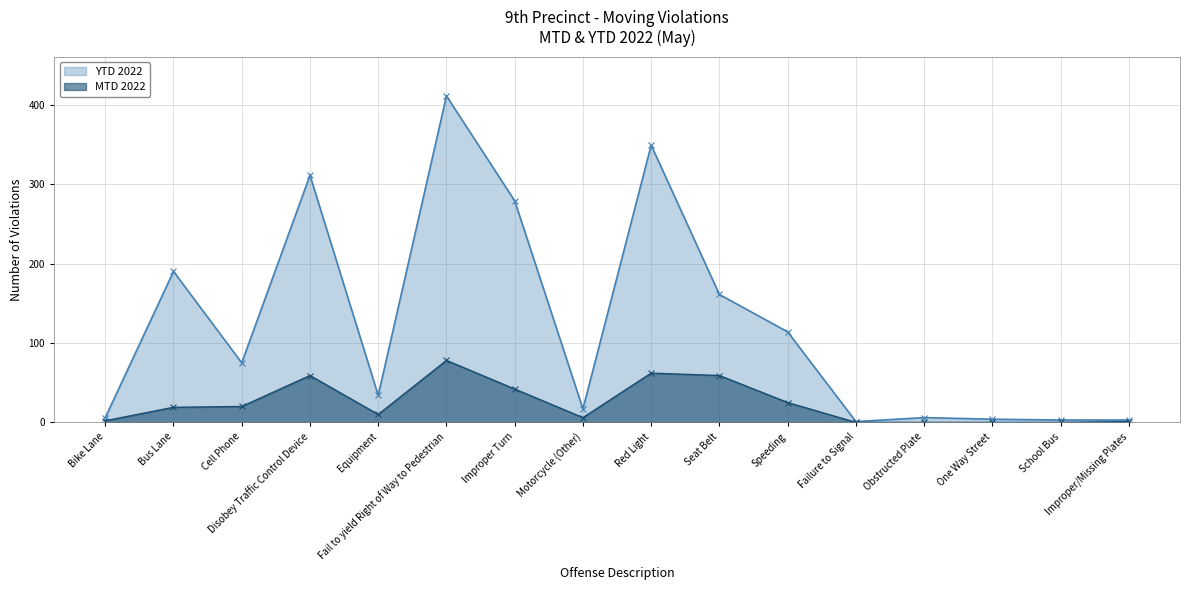

Reading left to right, what are all the values shown in this chart?

MTD 2022: Bike Lane=2	Bus Lane=19	Cell Phone=20	Disobey Traffic Control Device=59	Equipment=10	Fail to yield Right of Way to Pedestrian=78	Improper Turn=42	Motorcycle (Other)=6	Red Light=62	Seat Belt=59	Speeding=25	Failure to Signal=0	Obstructed Plate=0	One Way Street=0	School Bus=0	Improper/Missing Plates=1
YTD 2022: Bike Lane=6	Bus Lane=190	Cell Phone=75	Disobey Traffic Control Device=311	Equipment=34	Fail to yield Right of Way to Pedestrian=411	Improper Turn=279	Motorcycle (Other)=17	Red Light=349	Seat Belt=161	Speeding=114	Failure to Signal=1	Obstructed Plate=6	One Way Street=4	School Bus=3	Improper/Missing Plates=3